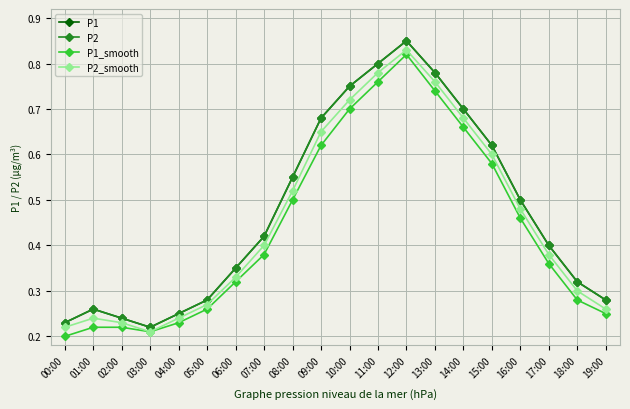

At which label is P1_smooth closest to 0?

00:00